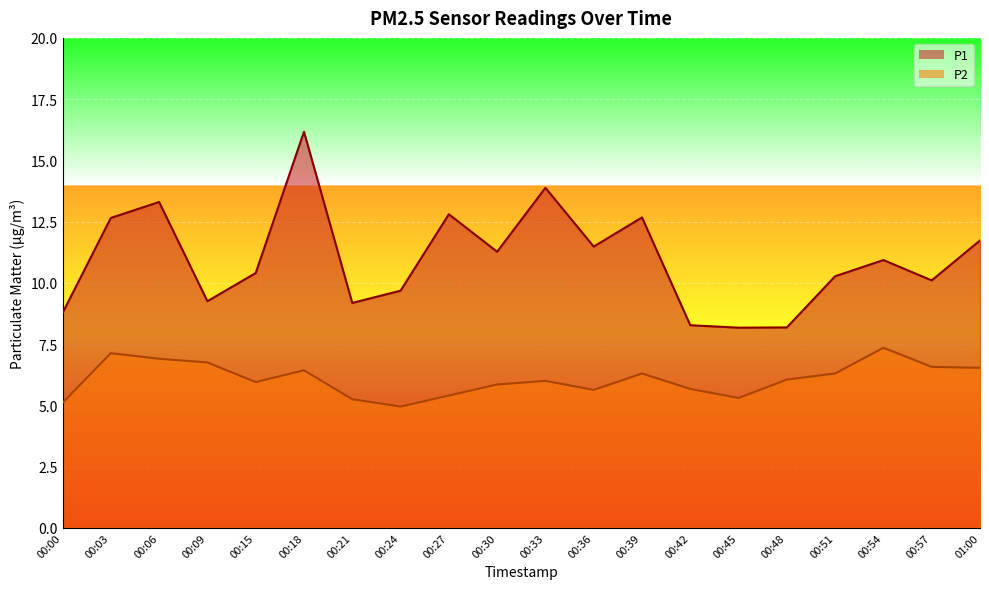

Where is P2 nearest to the value 6?

00:33